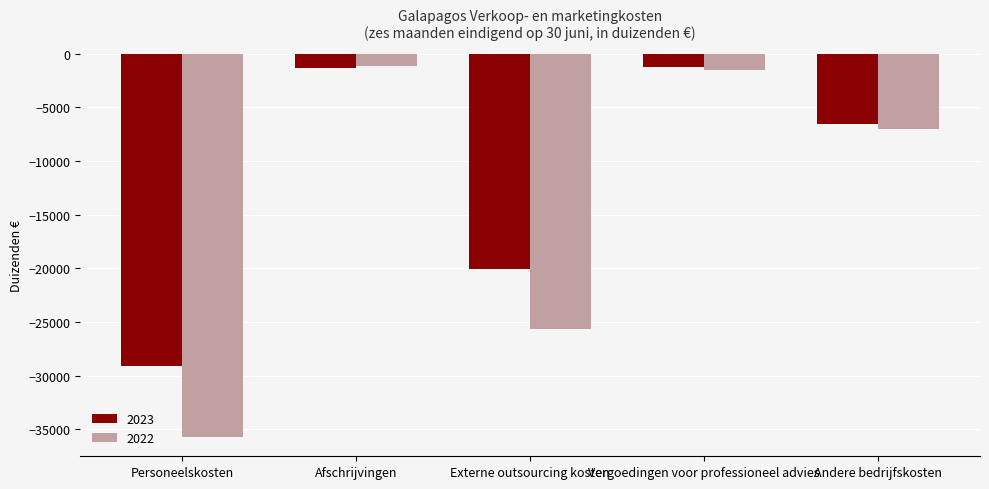

What is the sum of the 2023 values at Vergoedingen voor professioneel advies and Personeelskosten?

-30354